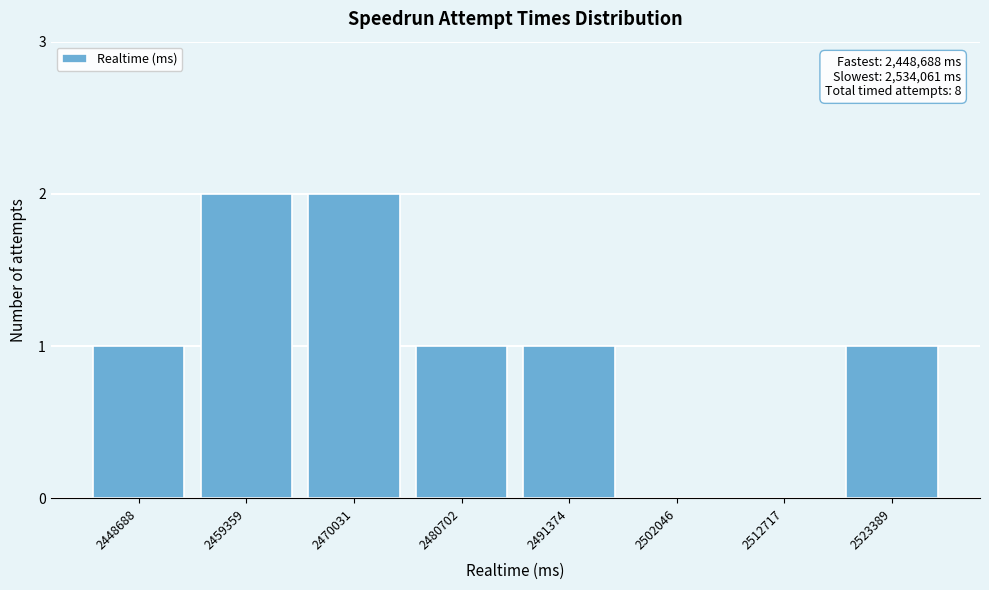

Reading left to right, what are all the values shown in this chart?

2448688=1	2459359=2	2470031=2	2480702=1	2491374=1	2502046=0	2512717=0	2523389=1